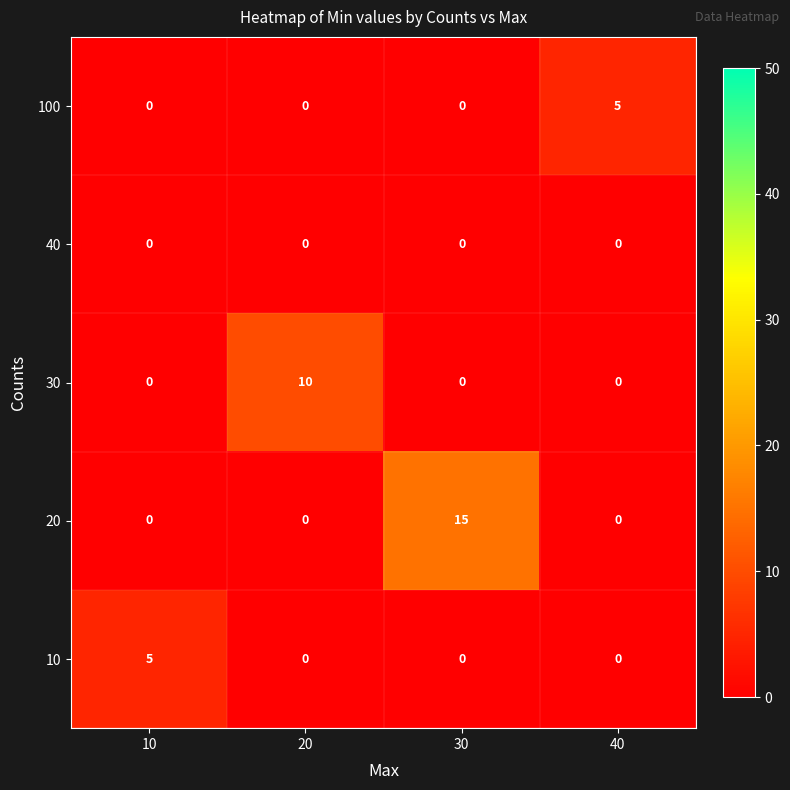

Count the 20 values in the range 0 to 15.

4